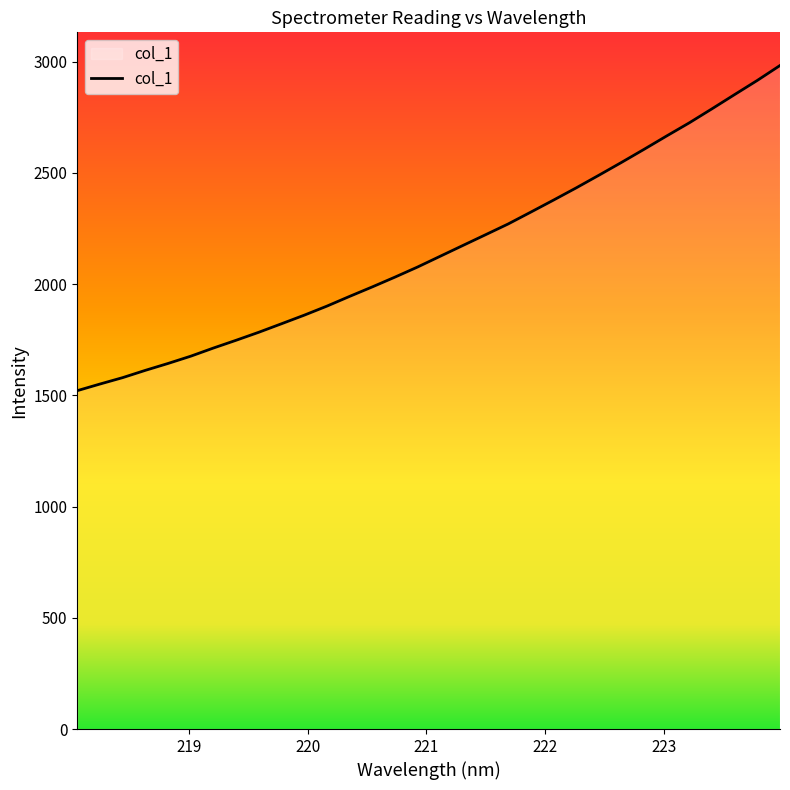

What is the minimum value shown in the chart?

1520.9